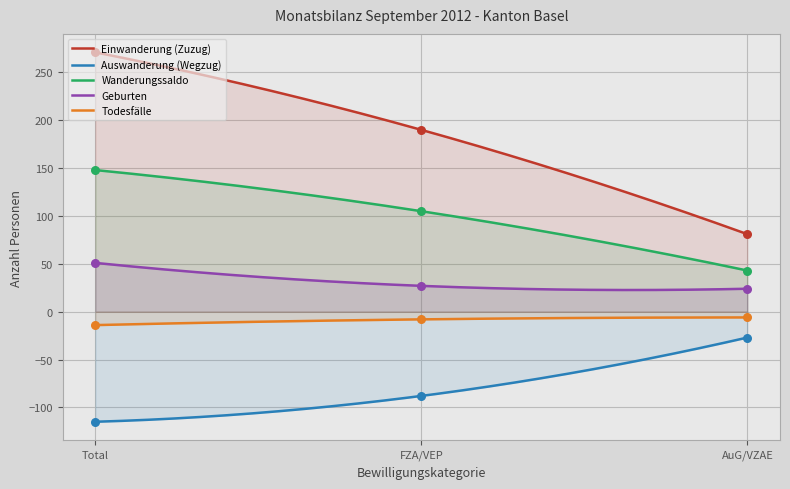

Which series has the largest Y range (max minus min)?

Einwanderung (Zuzug)